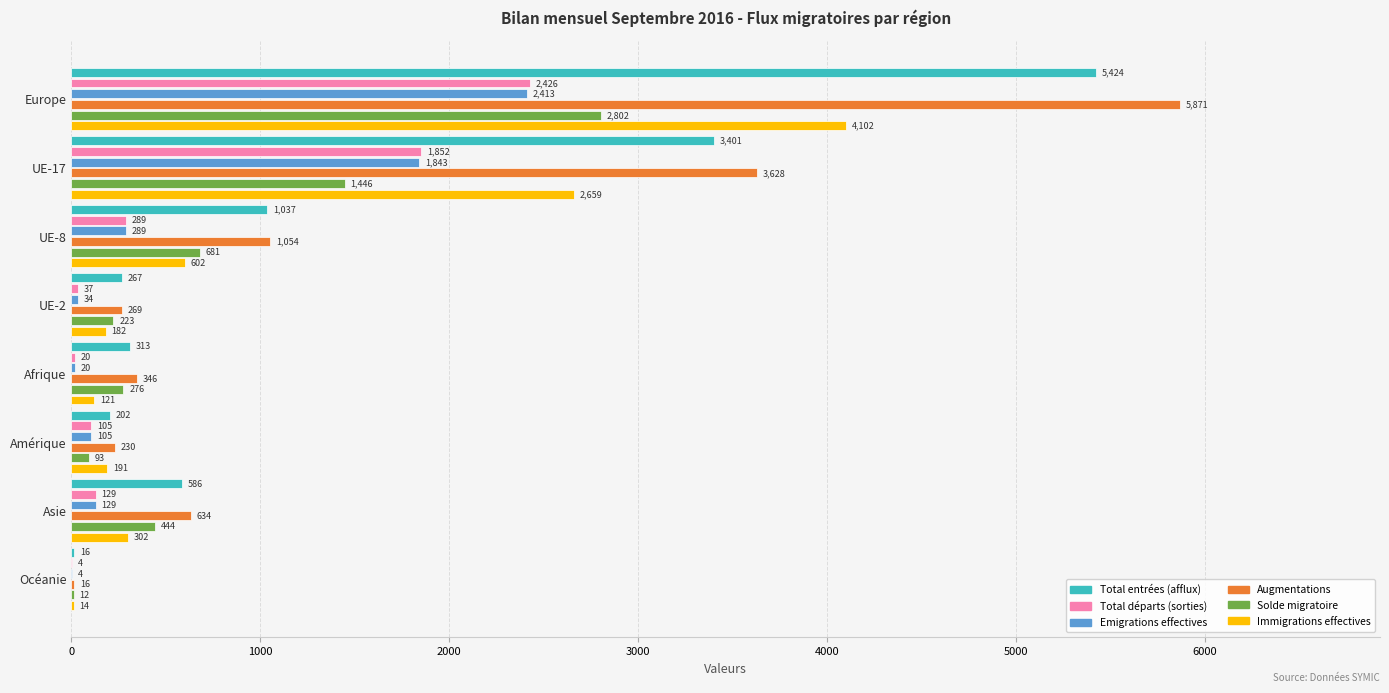

Is it true that Immigrations effectives equals 14 at Océanie?

True